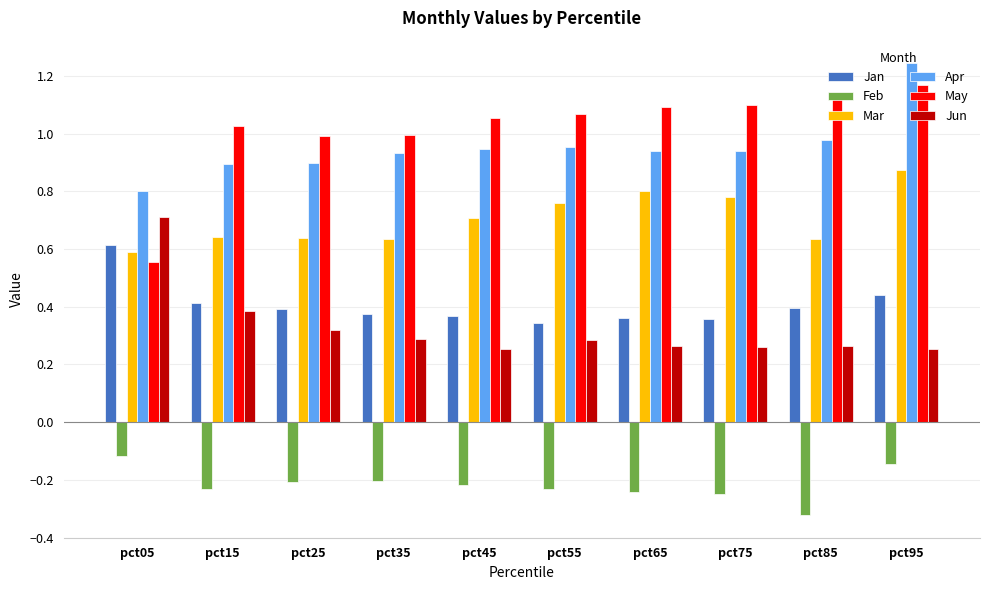

True or false: Apr has a value of 0.9 at pct15.

True